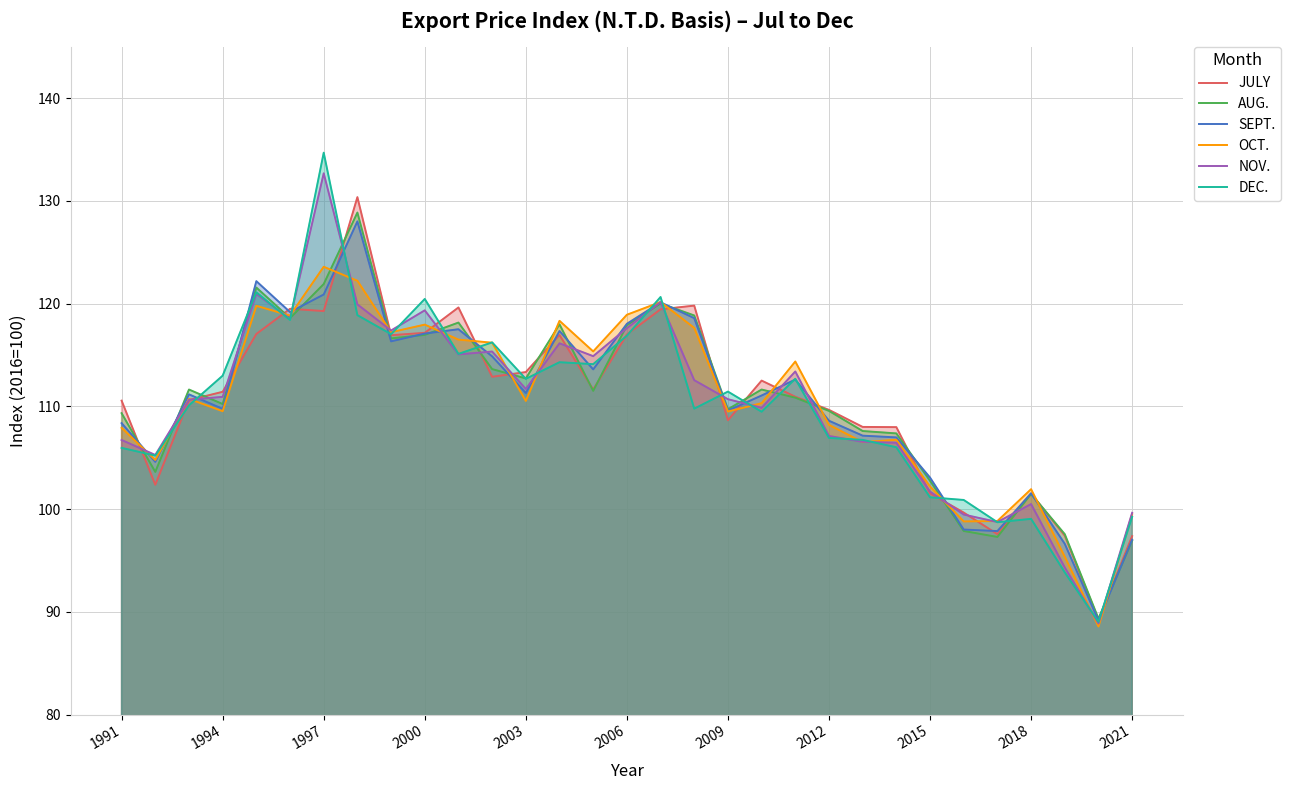

At which category is the sum across all series the highest?

1997